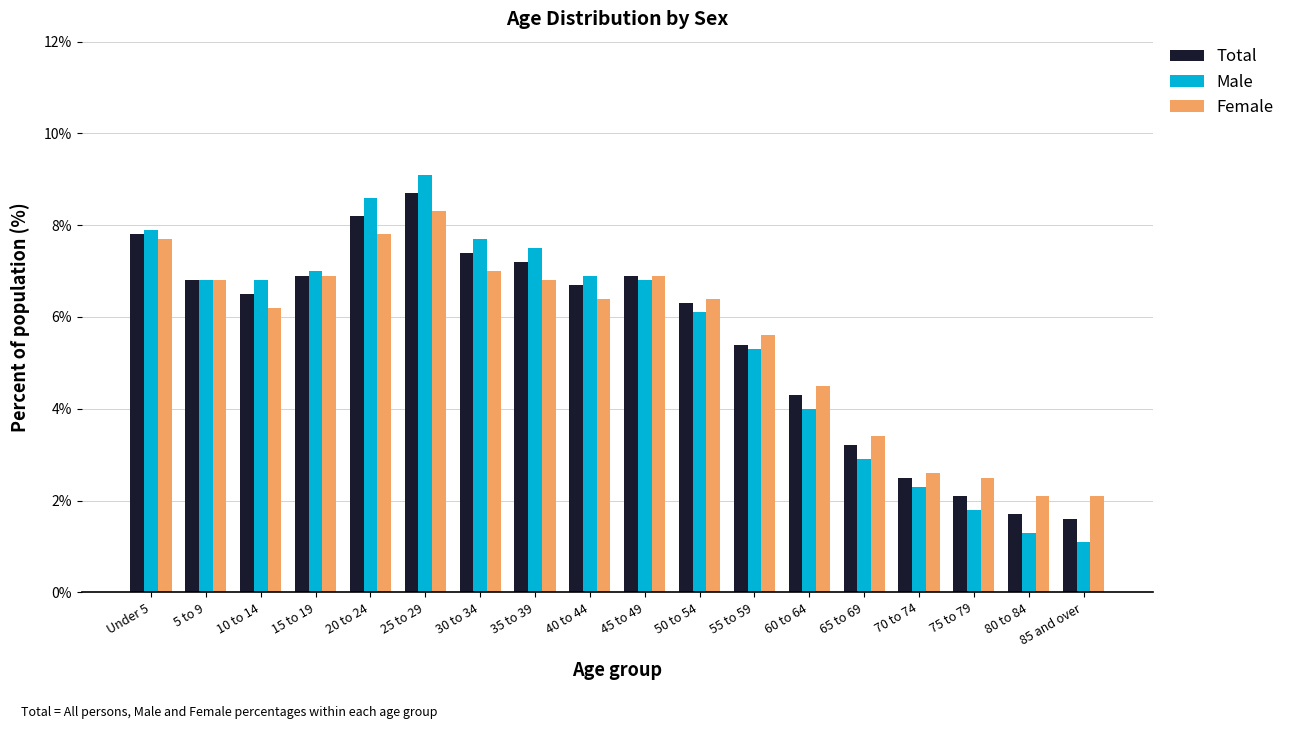

What is the spread (max minus min) of values at 35 to 39?

0.7